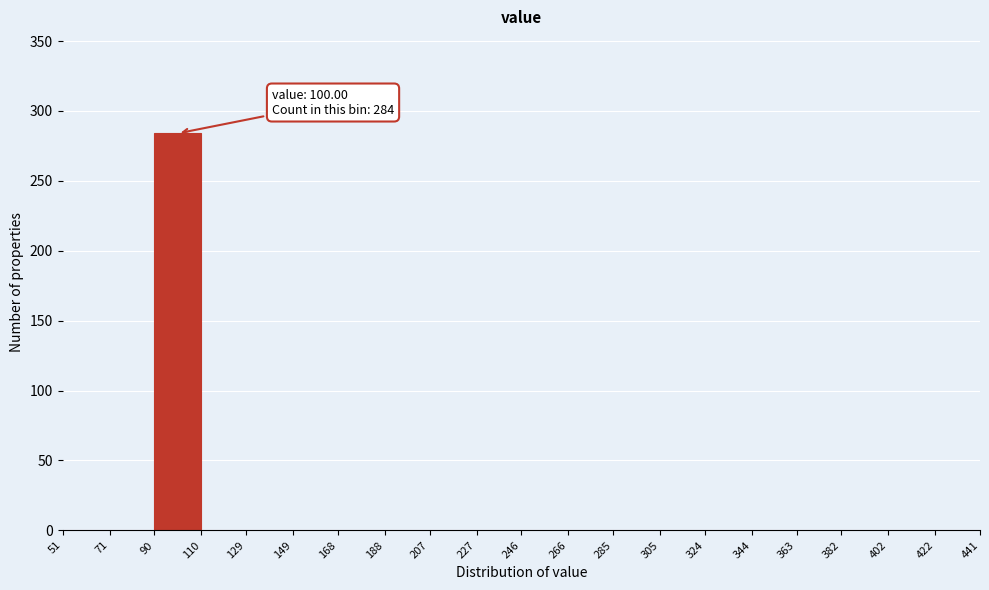

Over which range of the x-axis is the bar tallest?

90 to 110